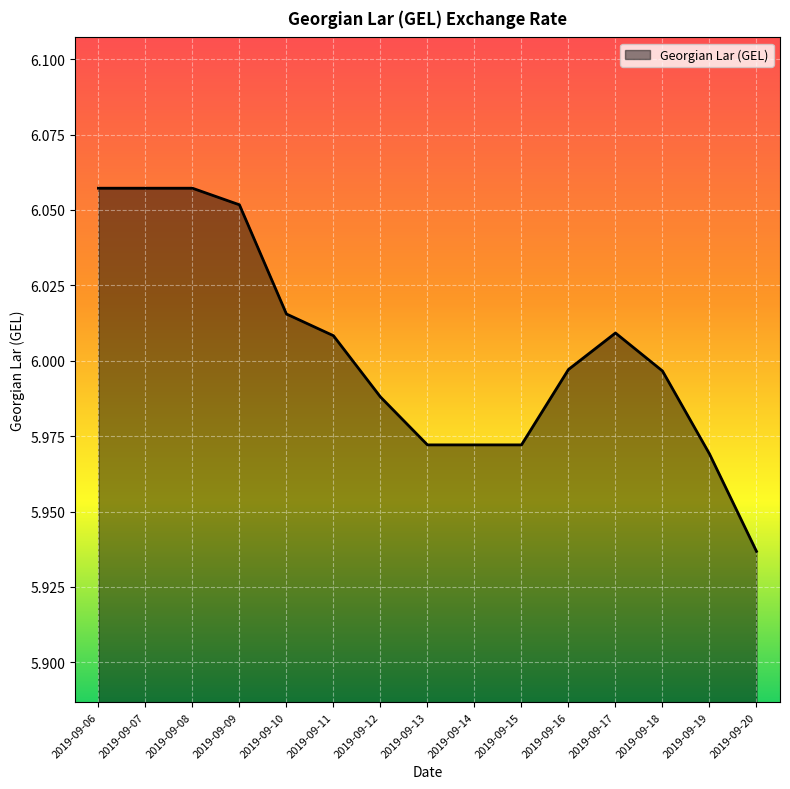

True or false: the data shows 10.2 at 2019-09-13.

False